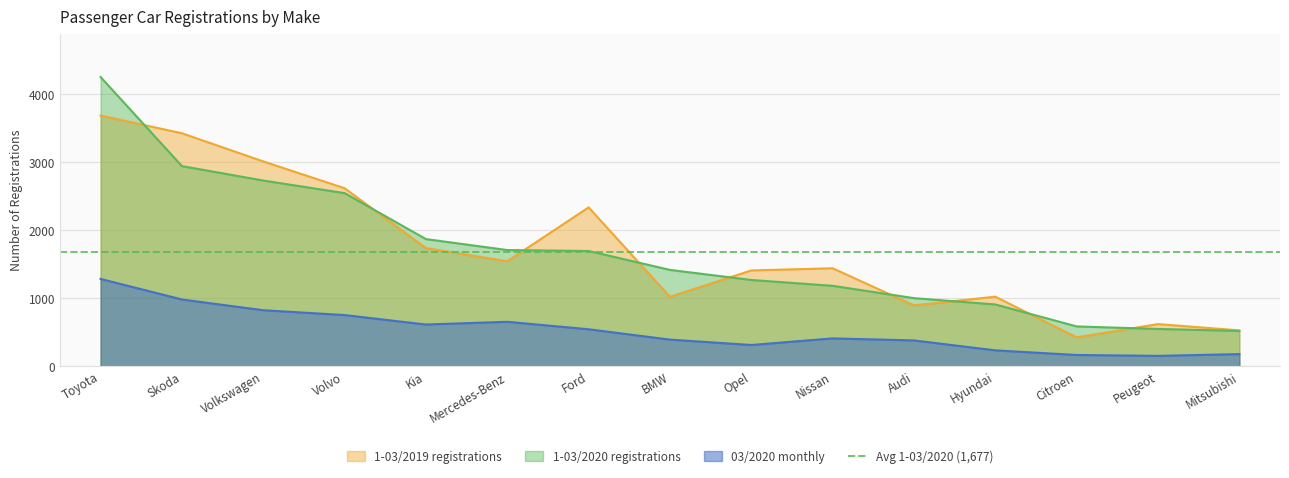

Which series has the largest total across all categories?

1-03/2019 registrations